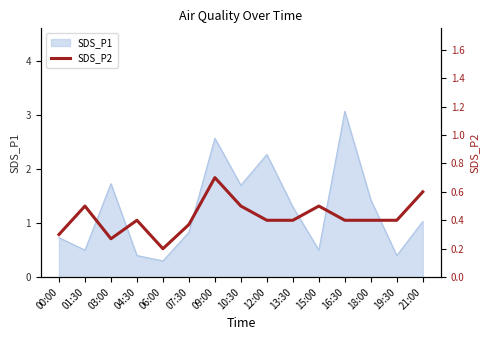

True or false: the data shows 0.4 at 13:30.

True